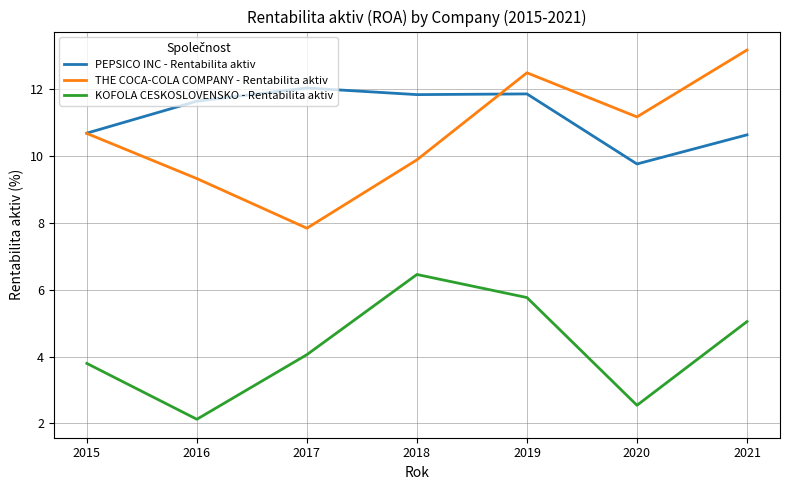

Where is THE COCA-COLA COMPANY - Rentabilita aktiv nearest to the value 10?

2018